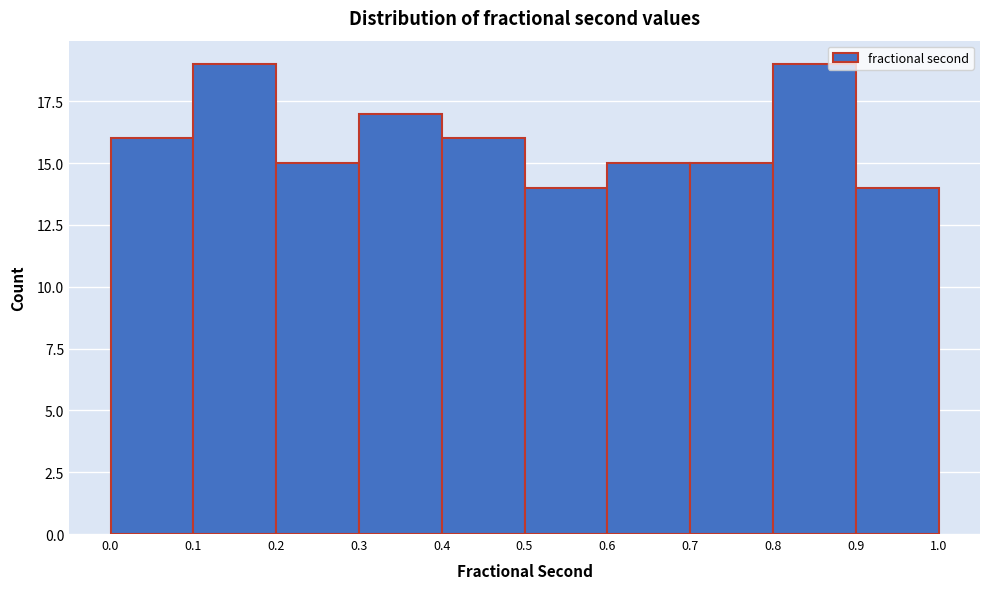

Reading left to right, transcribe this chart: for each bar, give the range it covers on the x-axis and its height. The values are not printed on the chart, so give them approximately, as read against the axis.

0.0 to 0.1: 16
0.1 to 0.2: 19
0.2 to 0.3: 15
0.3 to 0.4: 17
0.4 to 0.5: 16
0.5 to 0.6: 14
0.6 to 0.7: 15
0.7 to 0.8: 15
0.8 to 0.9: 19
0.9 to 1.0: 14